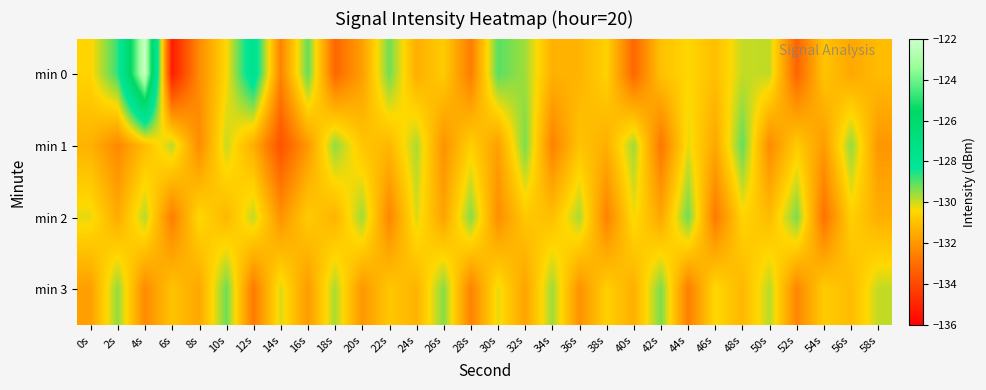

What is the total value across all series at 42s?

-524.7